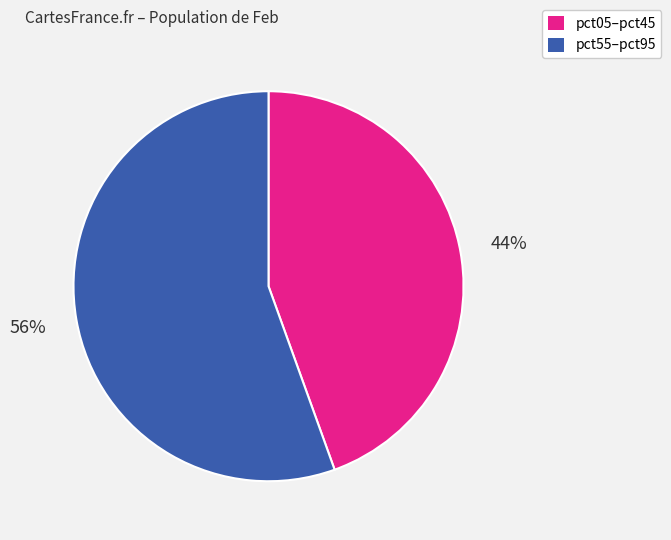

To the nearest percent, what is the average slice percentage?

50%